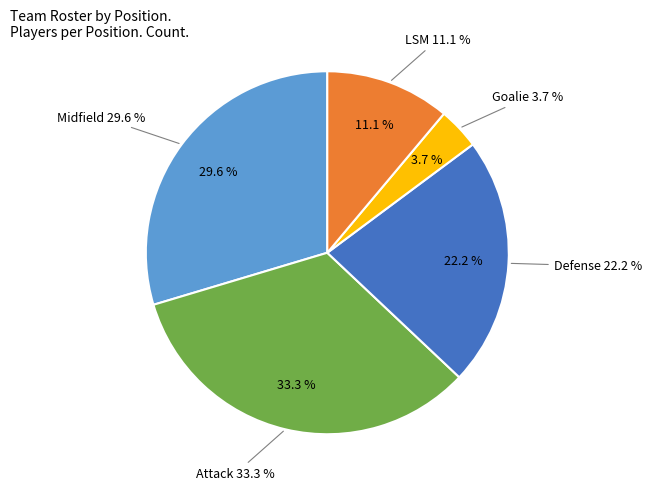

Rank the categories by value from lowest to highest.

Goalie, LSM, Defense, Midfield, Attack